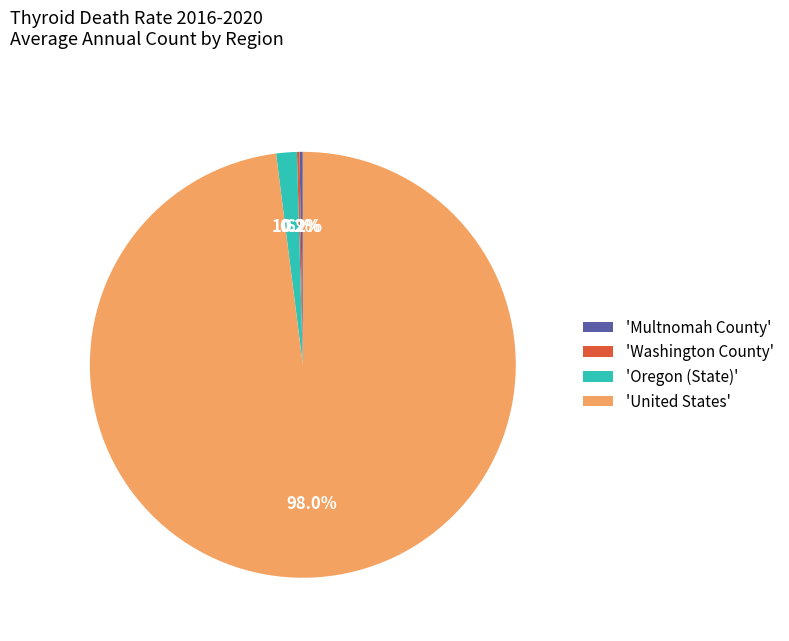

Is there a majority slice in this chart?

Yes